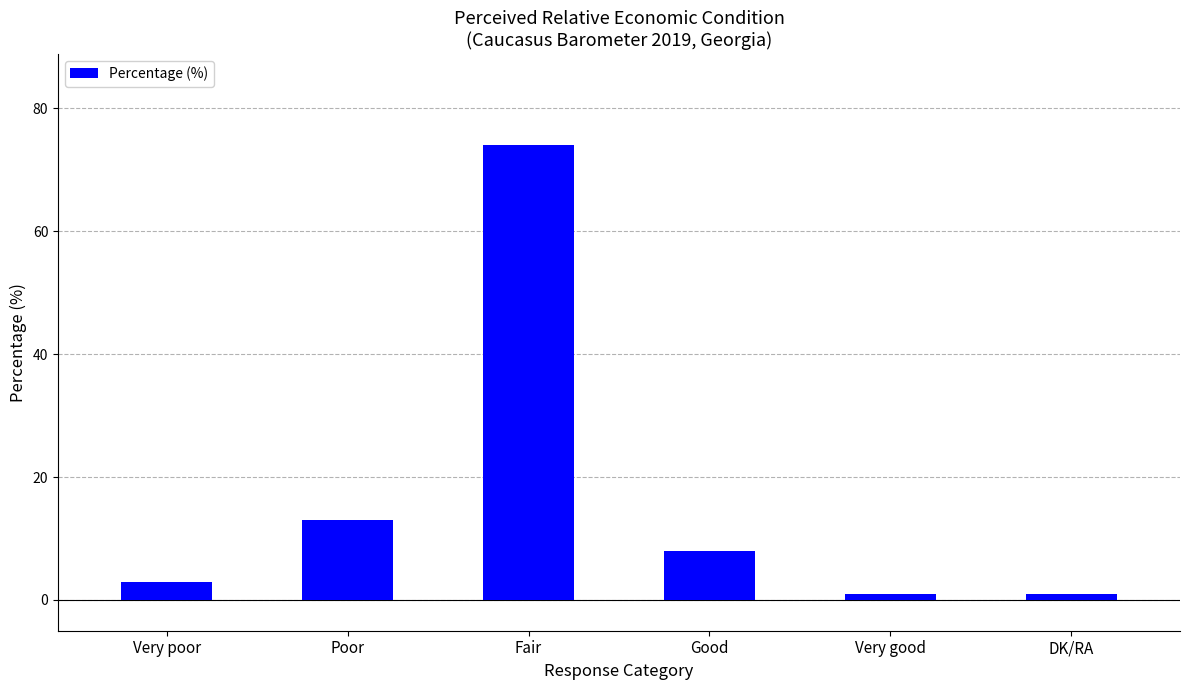

What is the sum of all values?

100